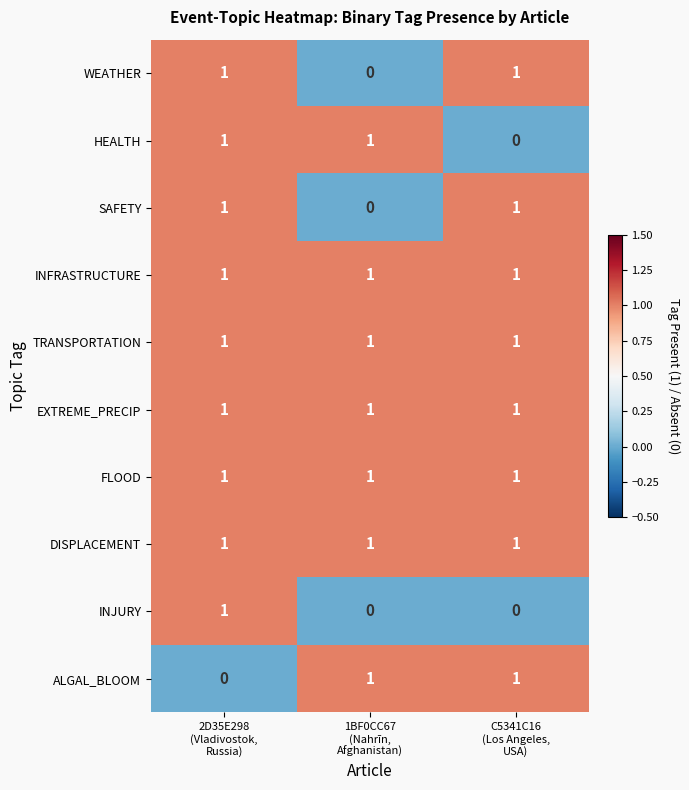

Count the WEATHER values in the range 0 to 1.

3